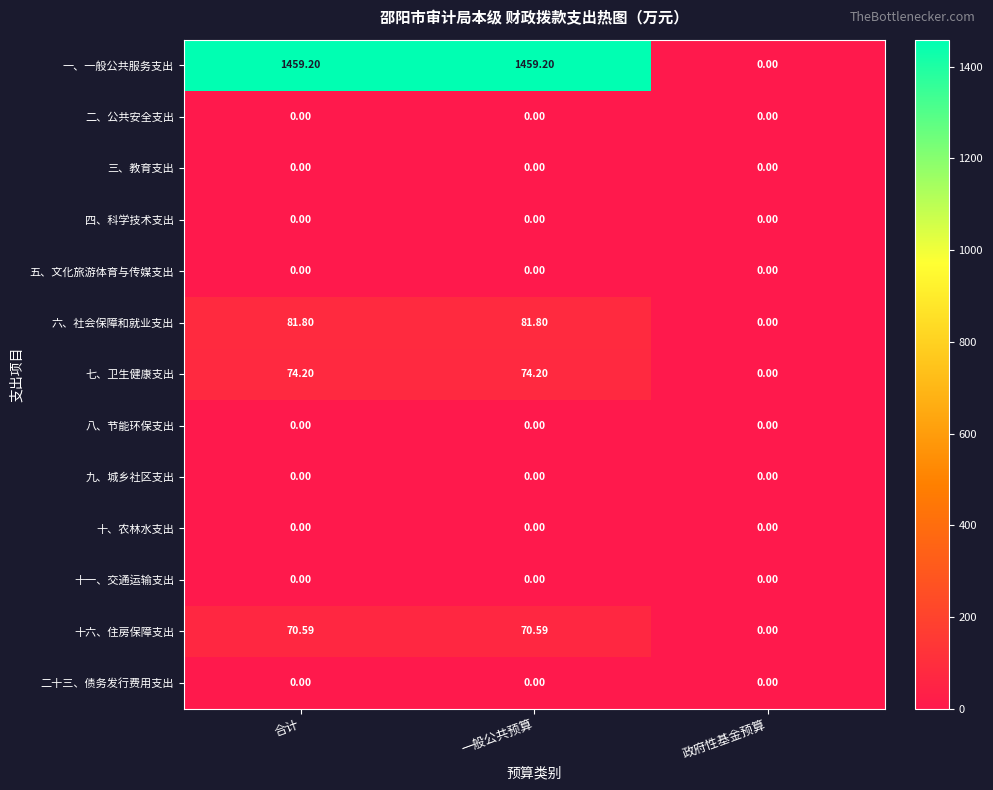

Which series has the widest spread of values?

一、一般公共服务支出